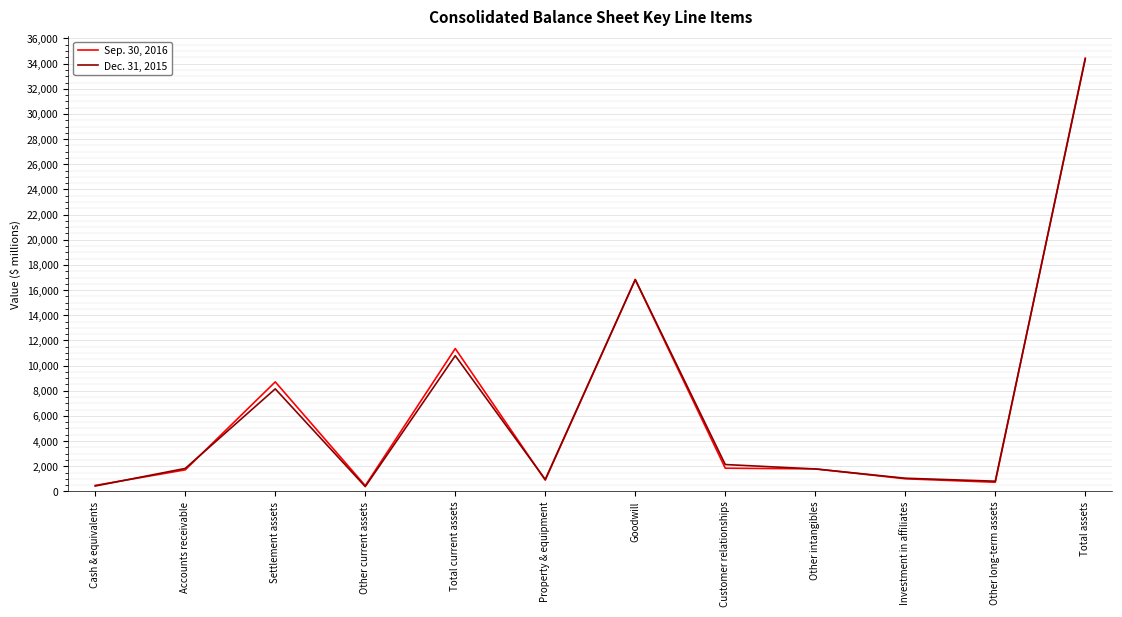

Is this an area chart (filled region under the line)?

No